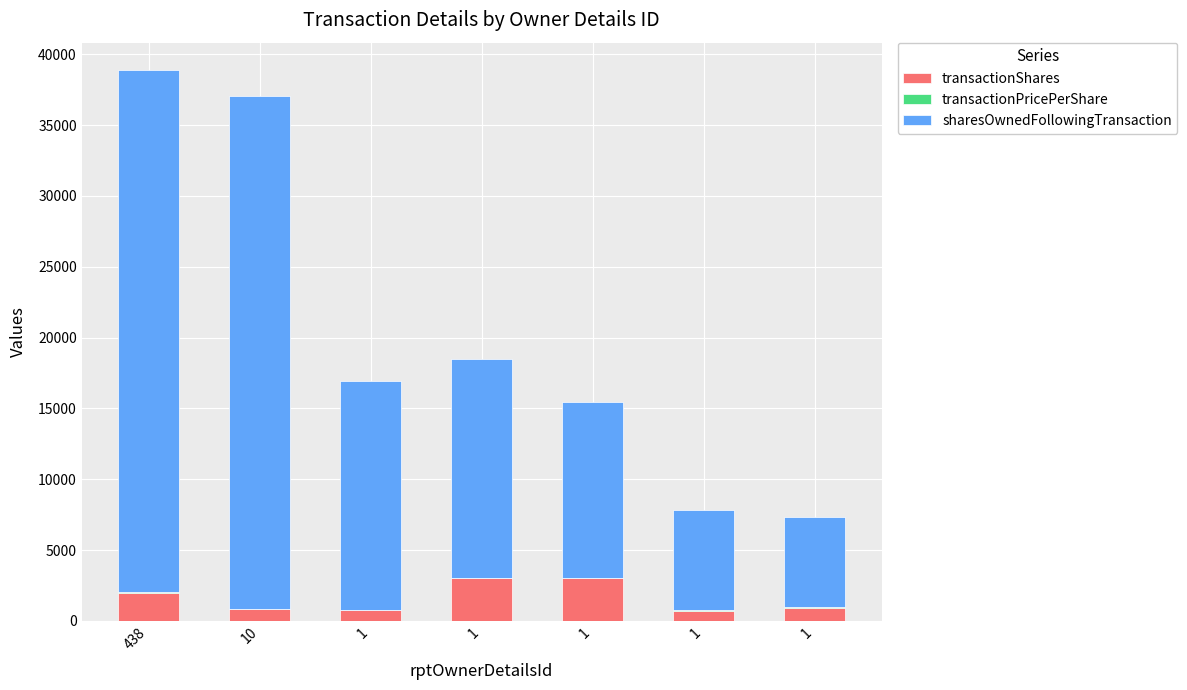

Between 1 and 1, which series saw the biggest shift?

sharesOwnedFollowingTransaction